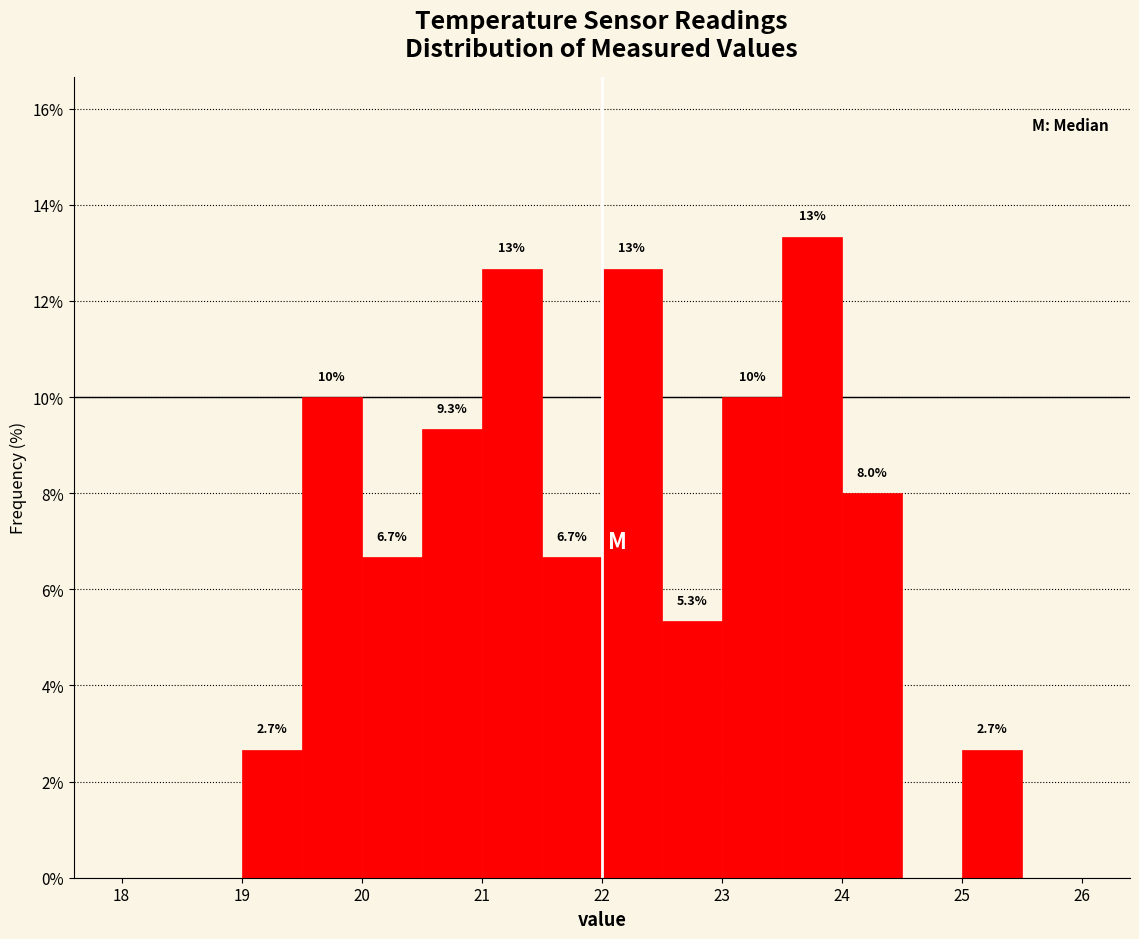

Over which range of the x-axis is the bar tallest?

23.5 to 24.0